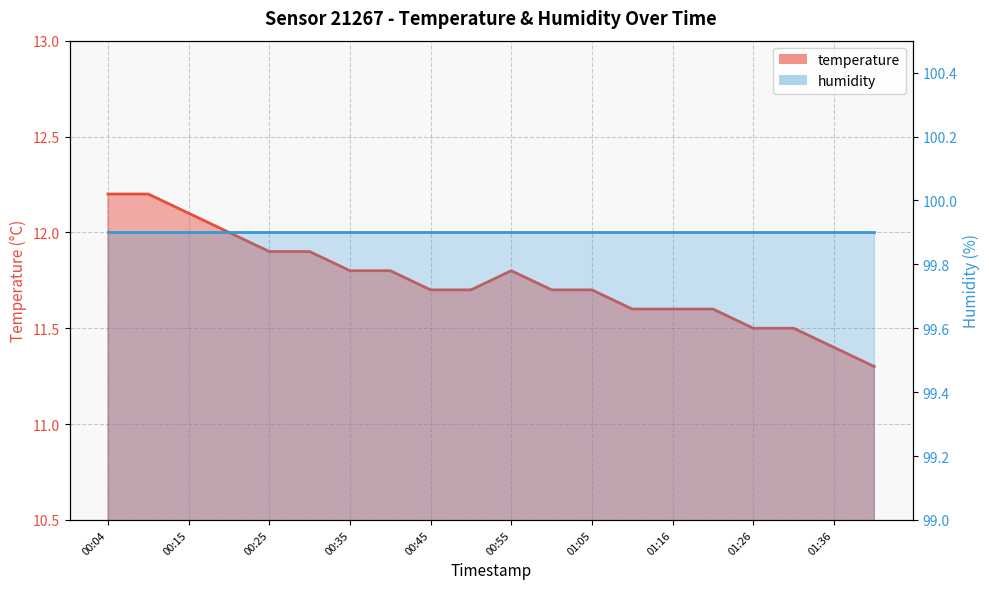

What position from the left is 00:45?

9